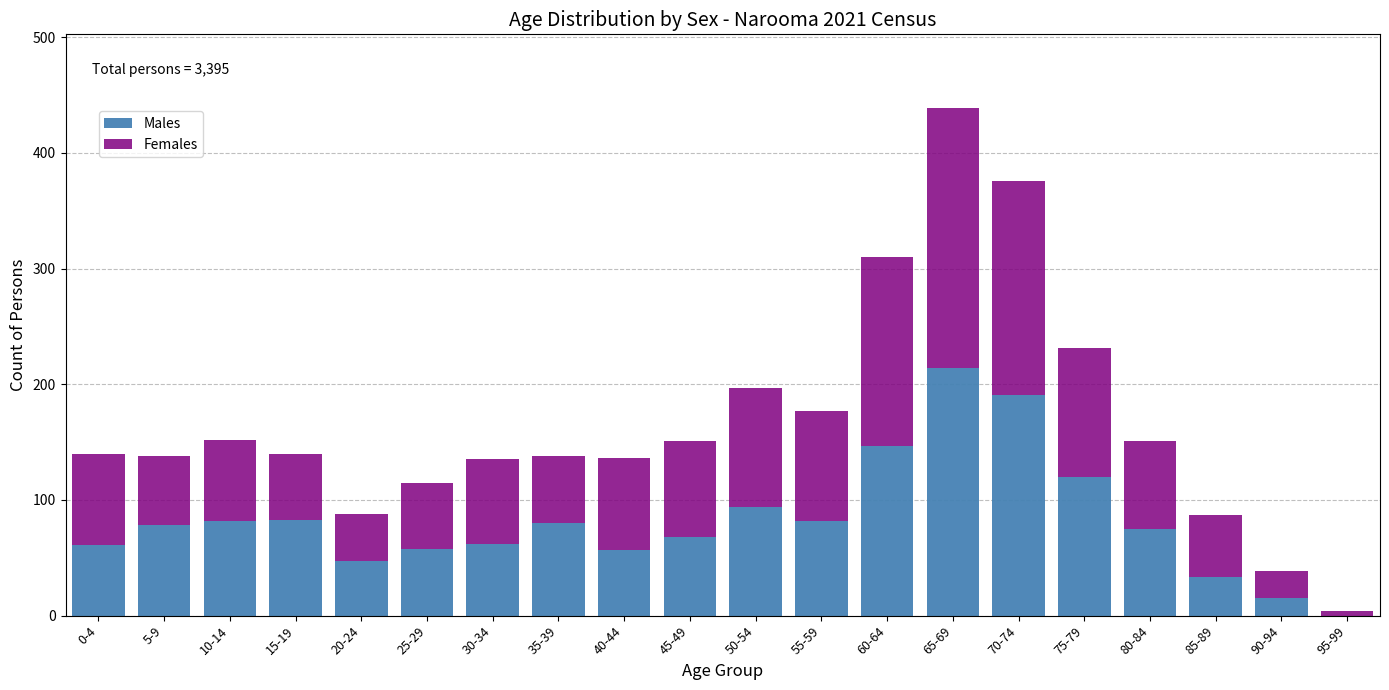

Is it true that Males equals 147 at 60-64?

True